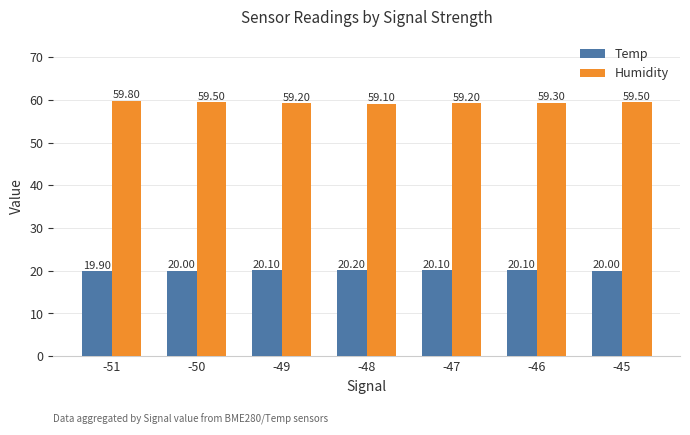

Reading left to right, list all the values displayed in this chart.

Temp: 19.9	20.0	20.1	20.2	20.1	20.1	20.0
Humidity: 59.8	59.5	59.2	59.1	59.2	59.3	59.5